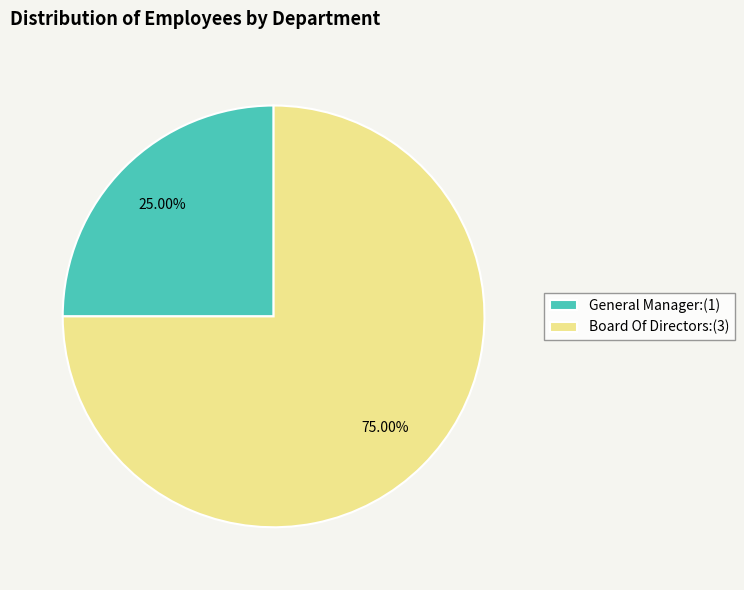

Is it true that General Manager is 35% of the pie?

False